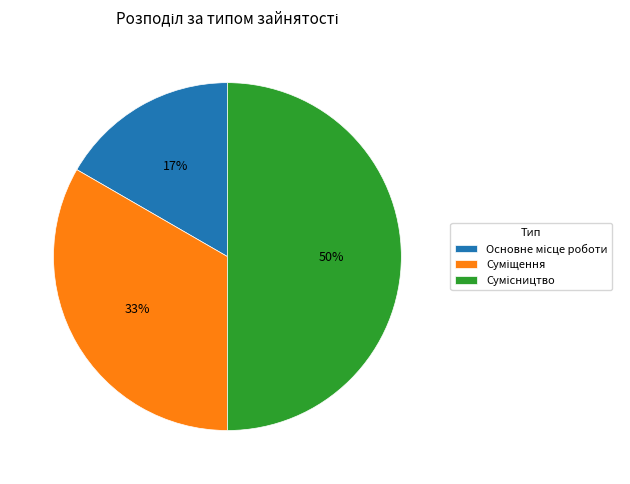

To the nearest percent, what is the average slice percentage?

33%